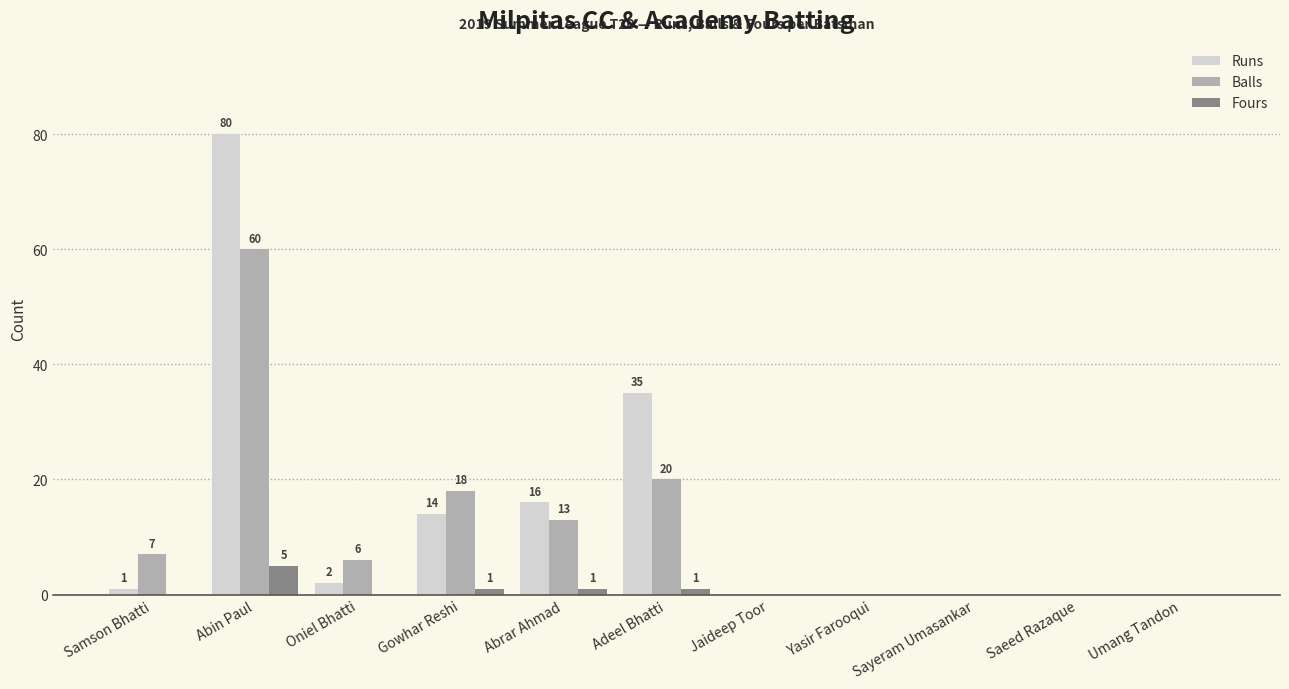

What is the sum of all Runs values?

148